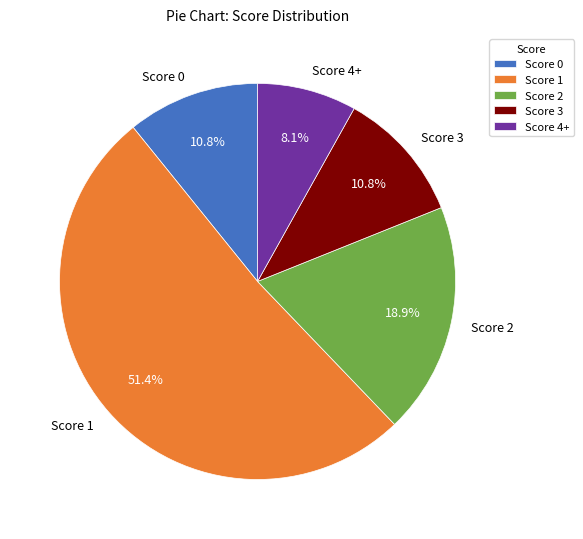

Count the number of slices in the pie.

5